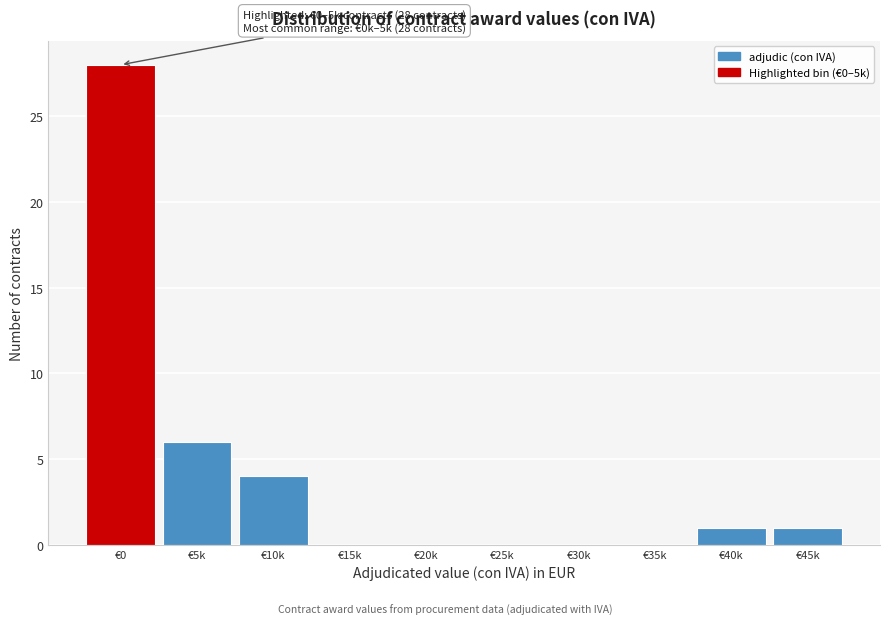

Reading right to left, transcribe all the data shown in this chart.

€45k=1	€40k=1	€35k=0	€30k=0	€25k=0	€20k=0	€15k=0	€10k=4	€5k=6	€0=28